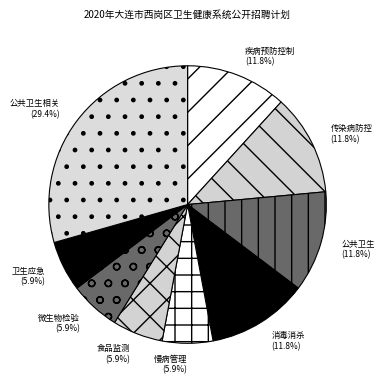

What portion of the pie excludes 慢病管理?

94.1%